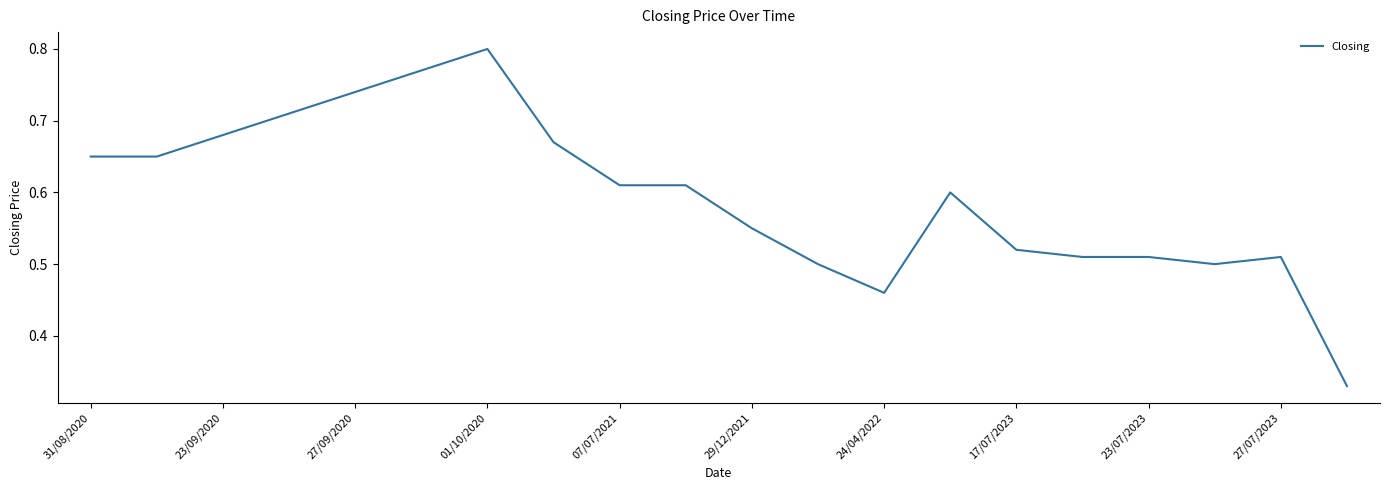

Which category has the highest value across all series?

01/10/2020